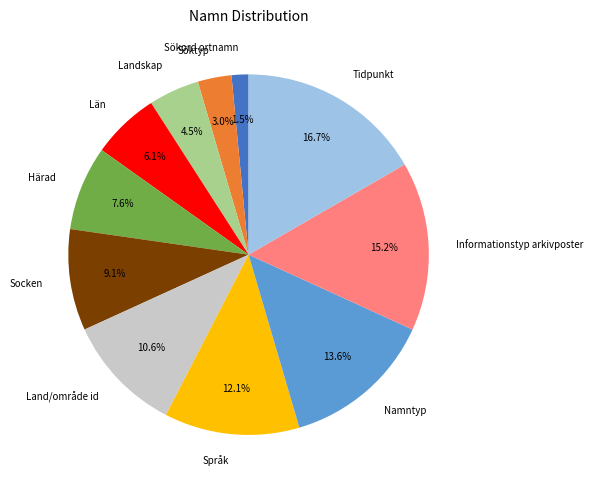

The Land/område id slice represents 2% of the pie. True or false?

False